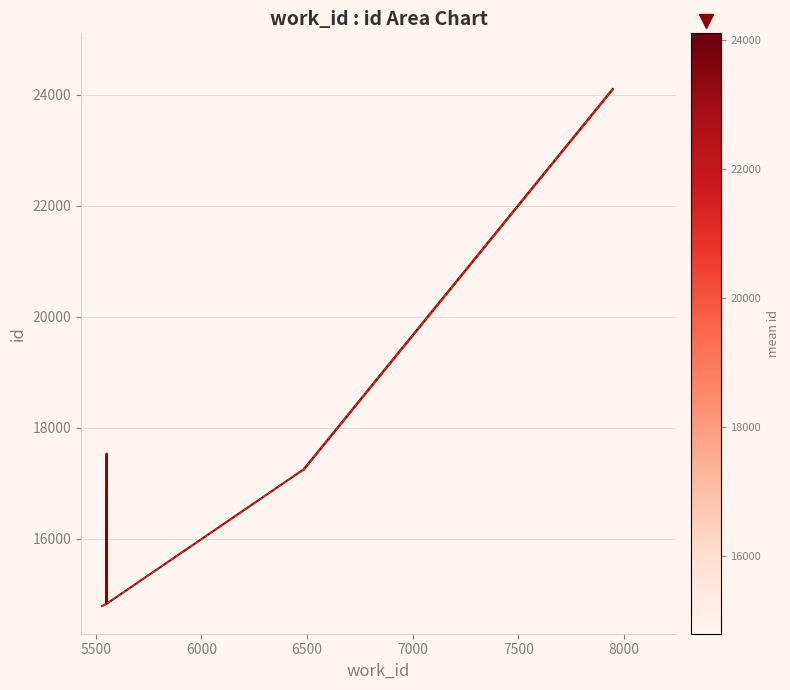

Between 7500 and 7000, which is larger?

7500